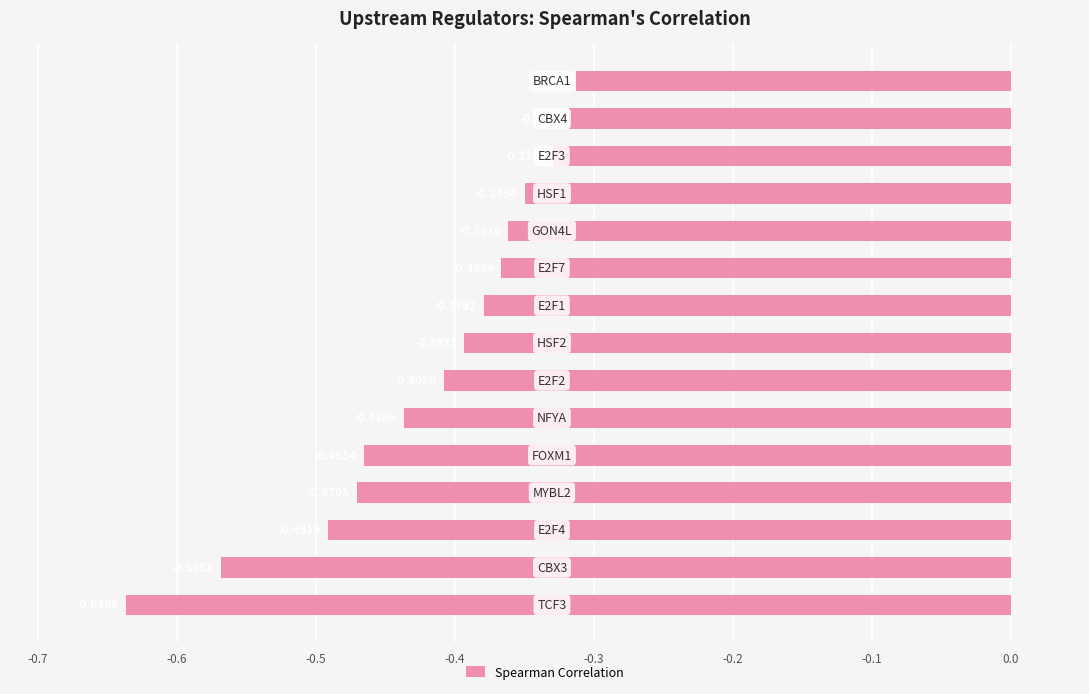

What is the sum of all values?

-6.3